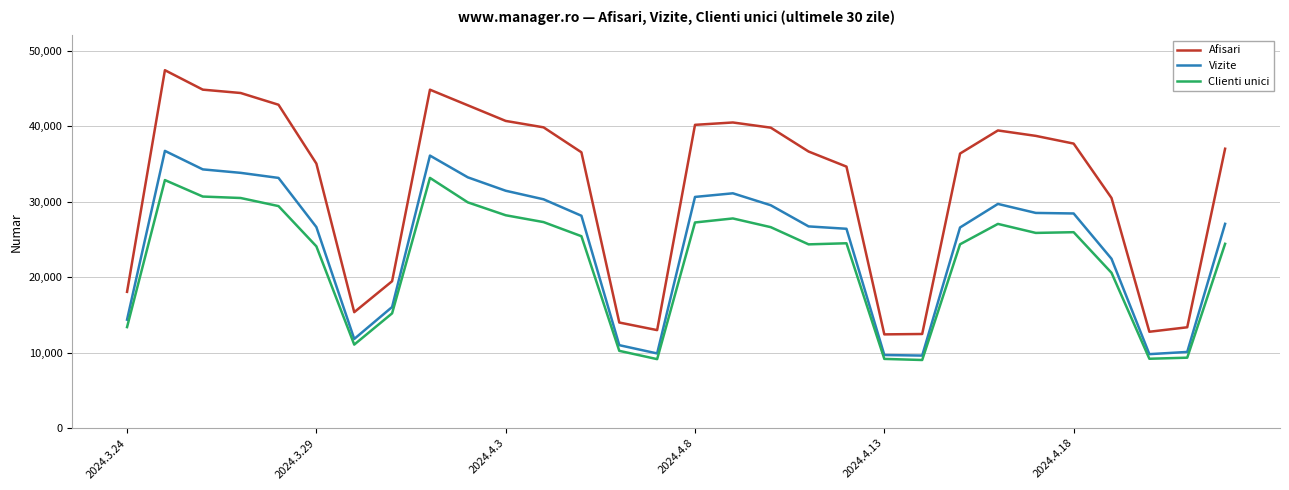

What is the lowest value of the Clienti unici series?

9012